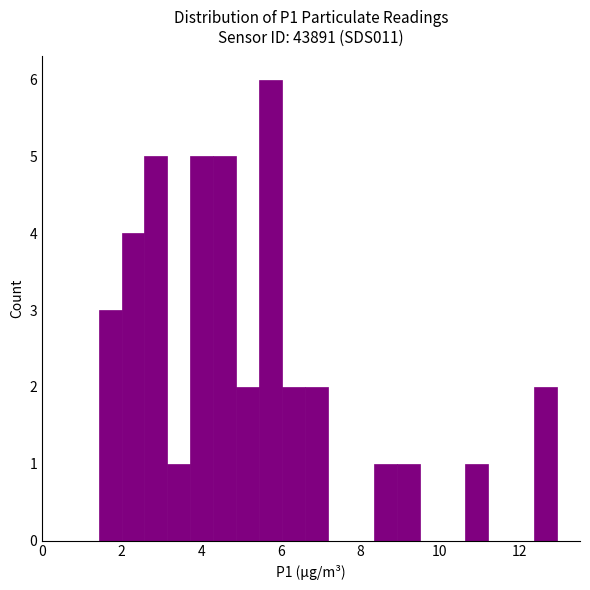

Around what value on the x-axis is the tallest bar? Give the approximate position of its centre, as read against the axis.

5.8